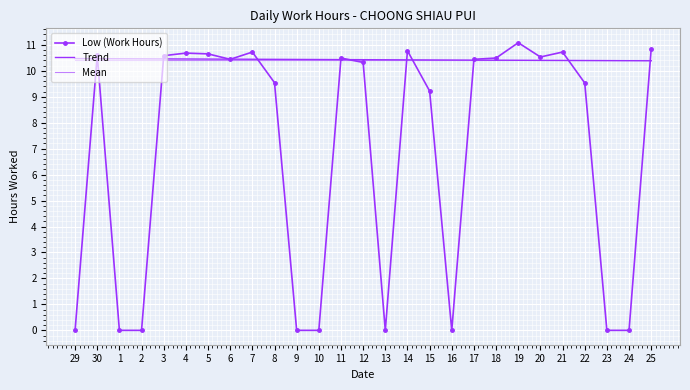

Rank the series by their maximum value, from lowest to highest.

Mean, Trend, Low (Work Hours)